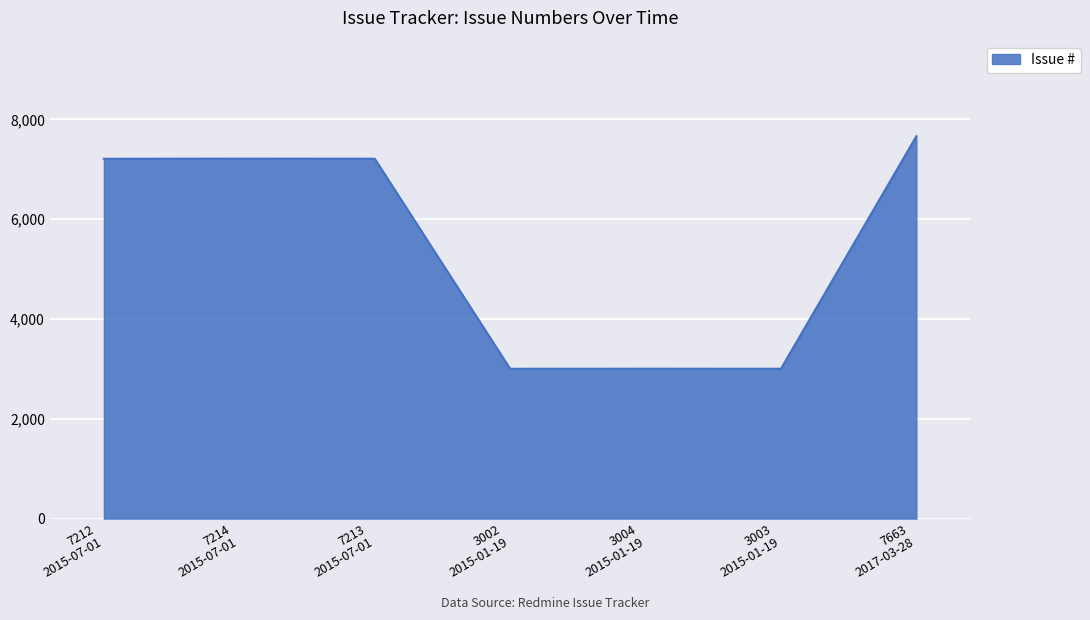

What is the difference between the maximum and second lowest values?

4660